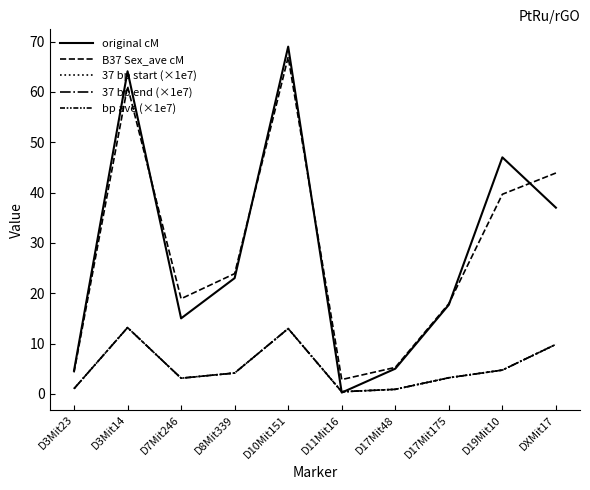

How many lines are shown in the chart?

5